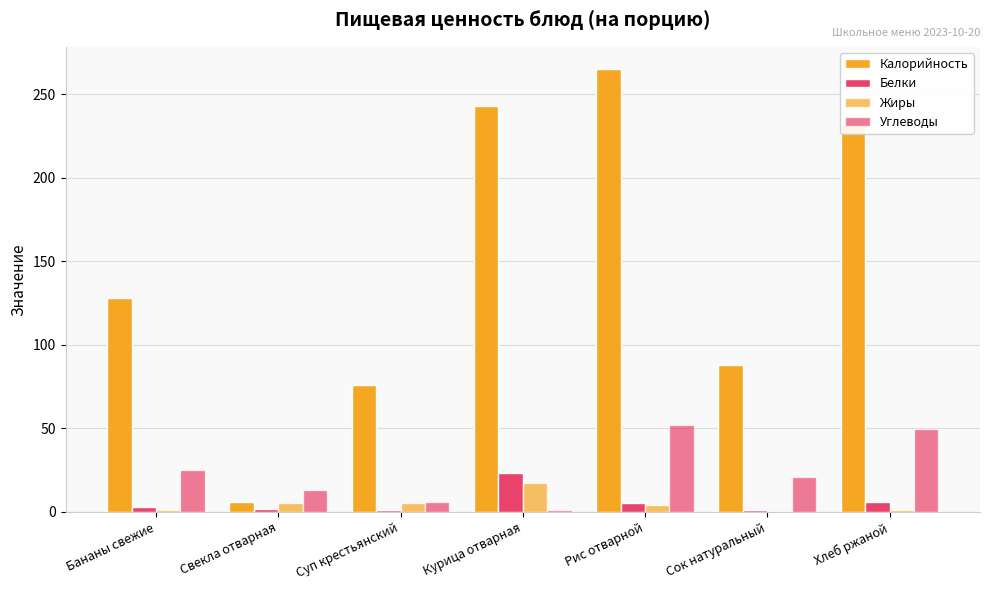

What is the difference between the second highest and minimum values in the Калорийность series?

237.0